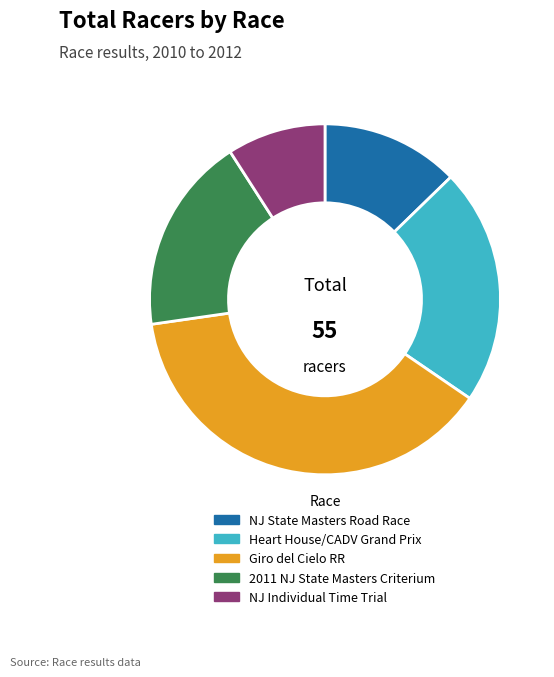

Which category has the biggest portion of the pie?

Giro del Cielo RR